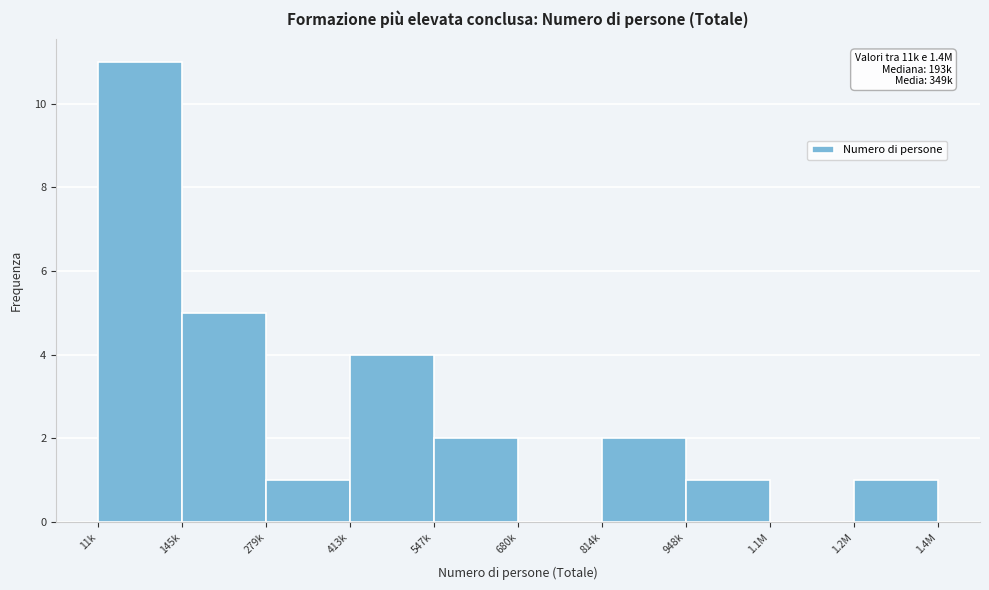

Reading right to left, what are all the values shown in this chart?

1.2M=1	1.1M=0	948k=1	814k=2	680k=0	547k=2	413k=4	279k=1	145k=5	11k=11